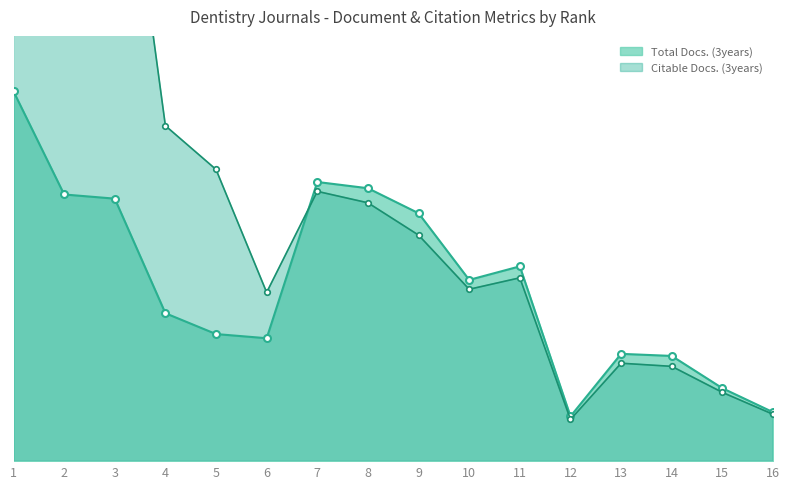

What value does the Total Docs. (3years) line series have at 14, to the nearest 5?

100